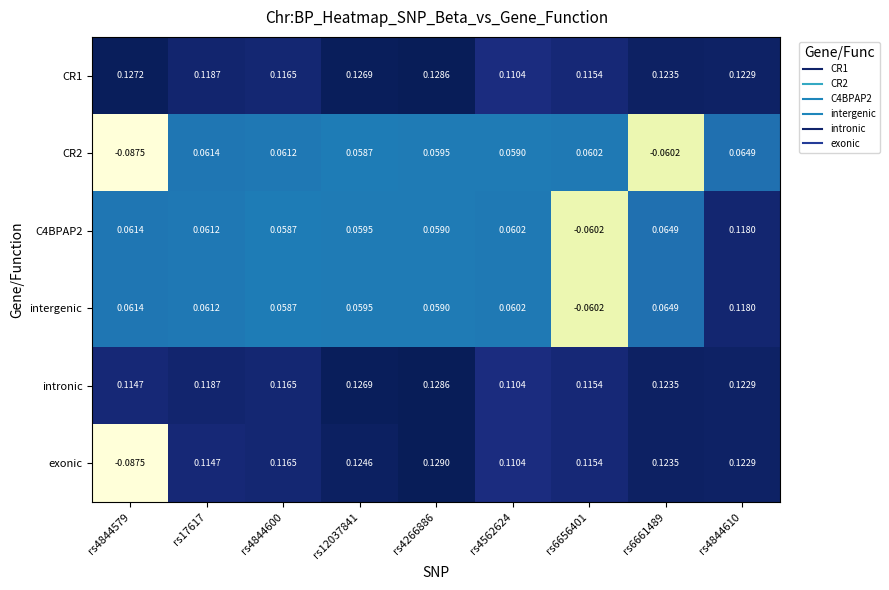

Which series has the widest spread of values?

exonic